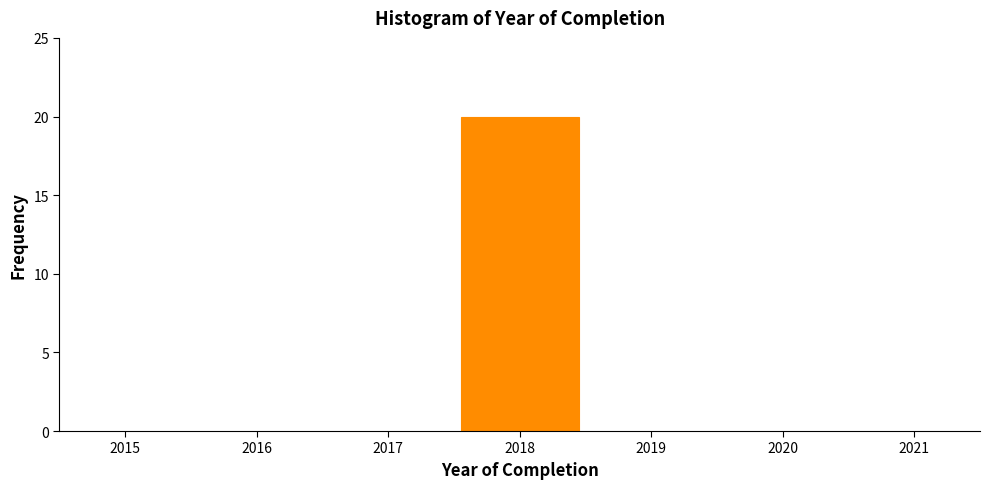

Reading left to right, what are all the values shown in this chart?

2016=0	2017=0	2018=20	2019=0	2020=0